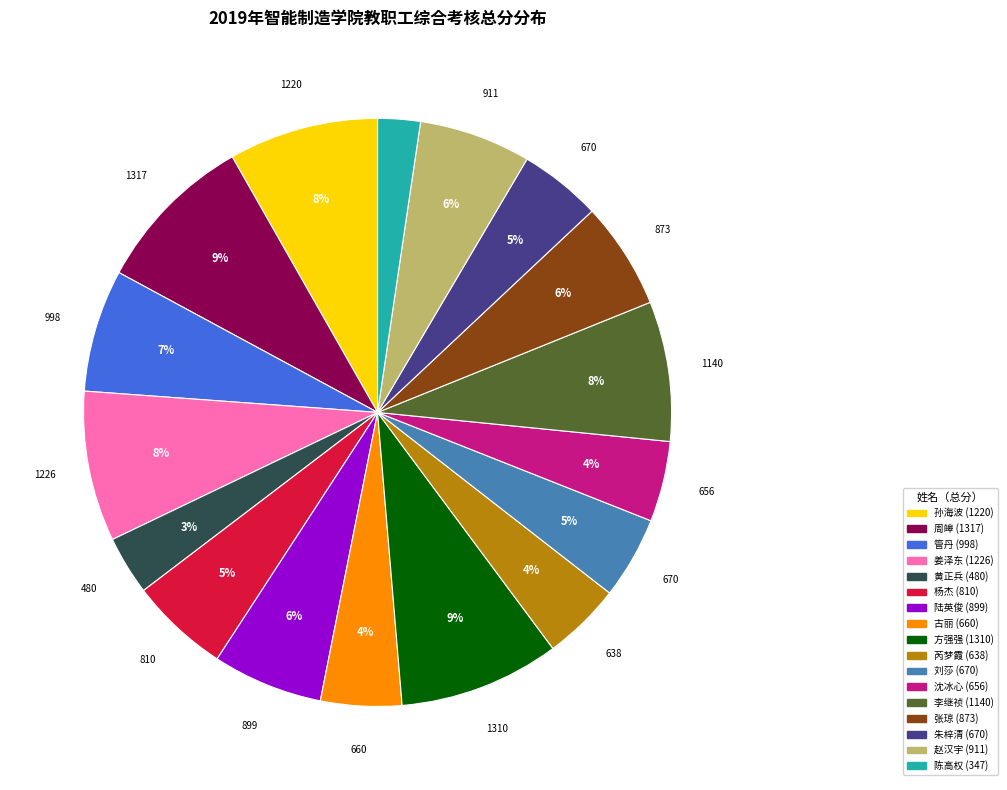

Is 芮梦霞 the majority of the pie?

No